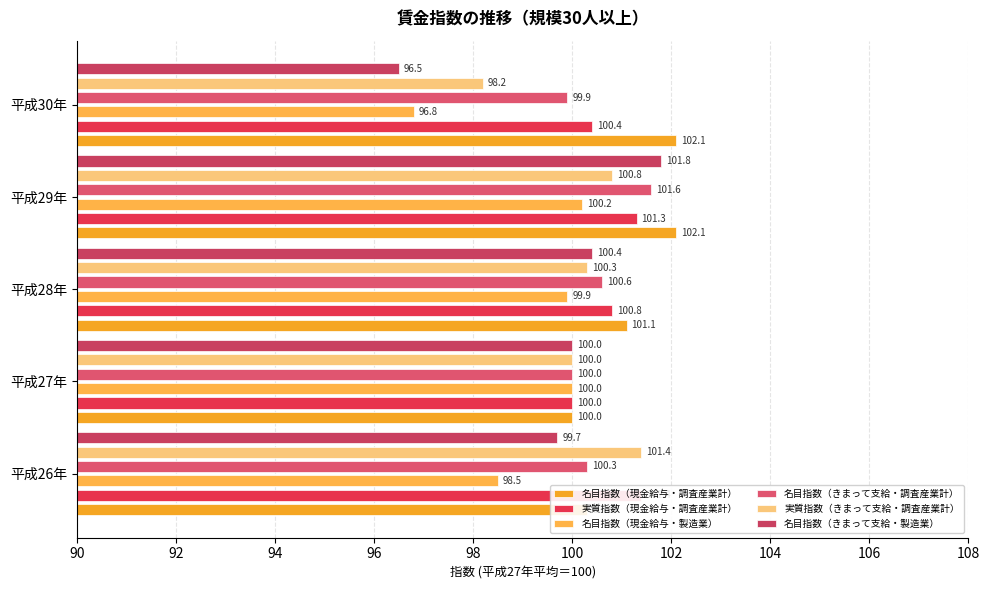

Count the number of data series in this chart.

6